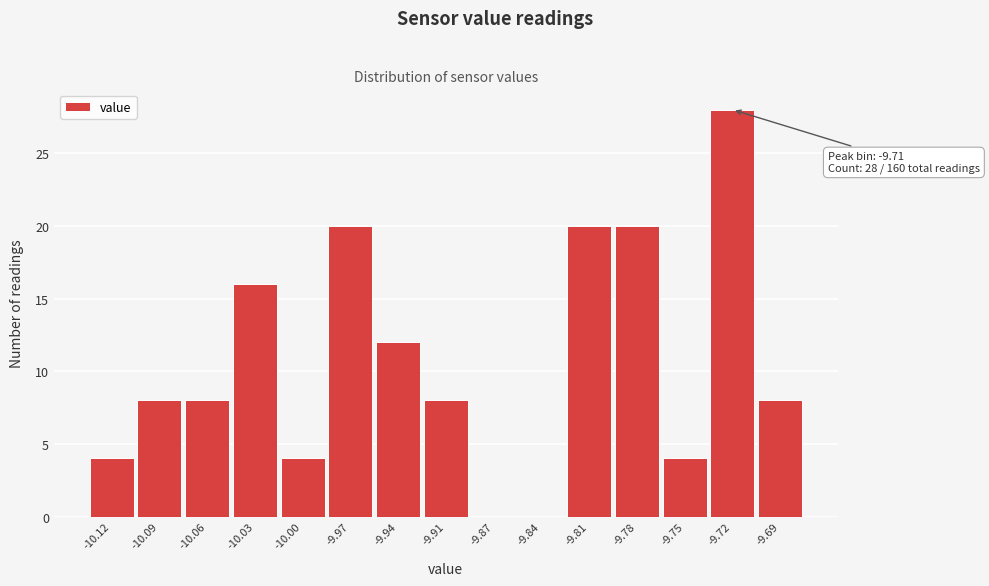

Reading left to right, transcribe all the data shown in this chart.

-10.12=4	-10.09=8	-10.06=8	-10.03=16	-10.00=4	-9.97=20	-9.94=12	-9.91=8	-9.87=0	-9.84=0	-9.81=20	-9.78=20	-9.75=4	-9.72=28	-9.69=8